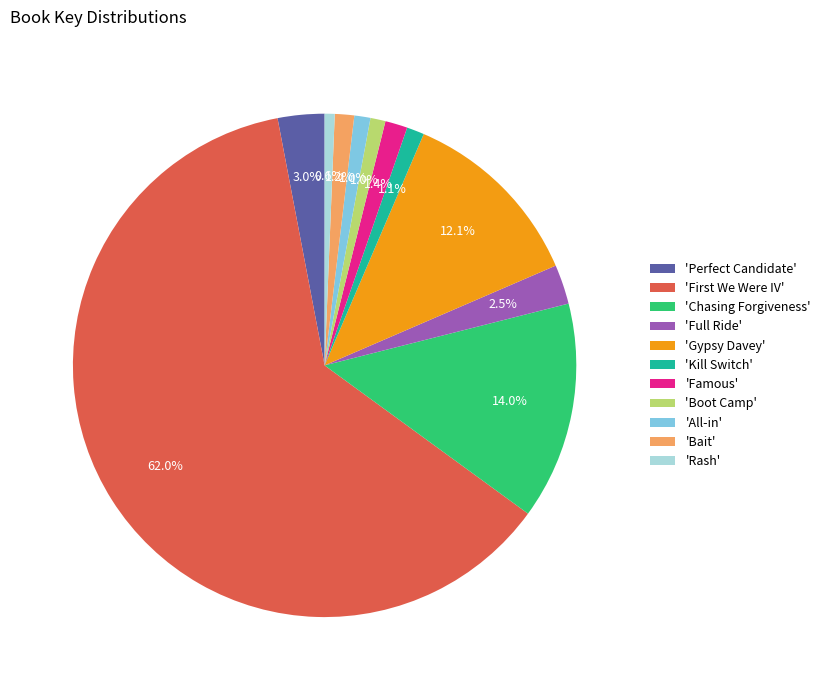

Which category has the biggest portion of the pie?

'First We Were IV'